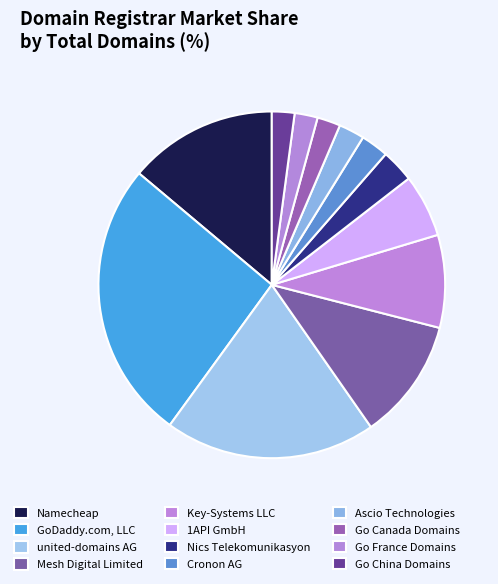

Rank the categories by value from highest to lowest.

GoDaddy.com, LLC, united-domains AG, Namecheap, Mesh Digital Limited, Key-Systems LLC, 1API GmbH, Nics Telekomunikasyon, Cronon AG, Ascio Technologies, Go Canada Domains, Go France Domains, Go China Domains